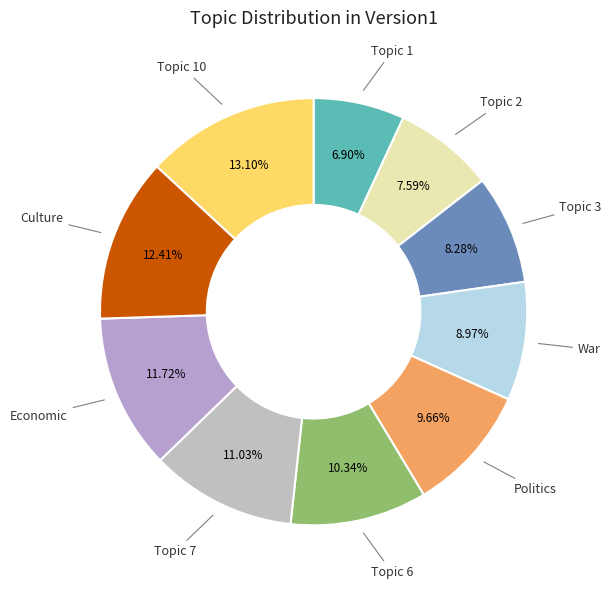

Rank the categories by value from lowest to highest.

Topic 1, Topic 2, Topic 3, War, Politics, Topic 6, Topic 7, Economic, Culture, Topic 10